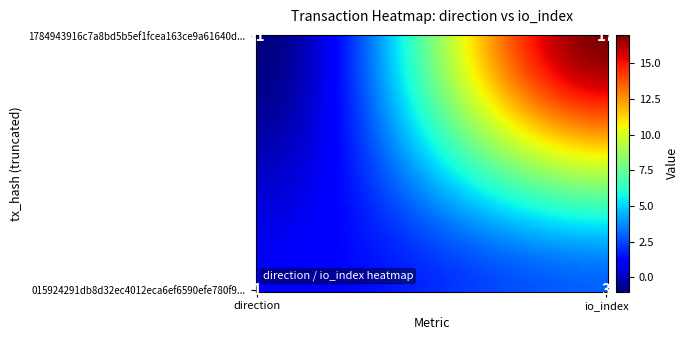

Is the value of 1784943916c7a8bd5b5ef1fcea163ce9a61640d at 0 greater than the value of 015924291db8d32ec4012eca6ef6590efe780f9 at 0?

No